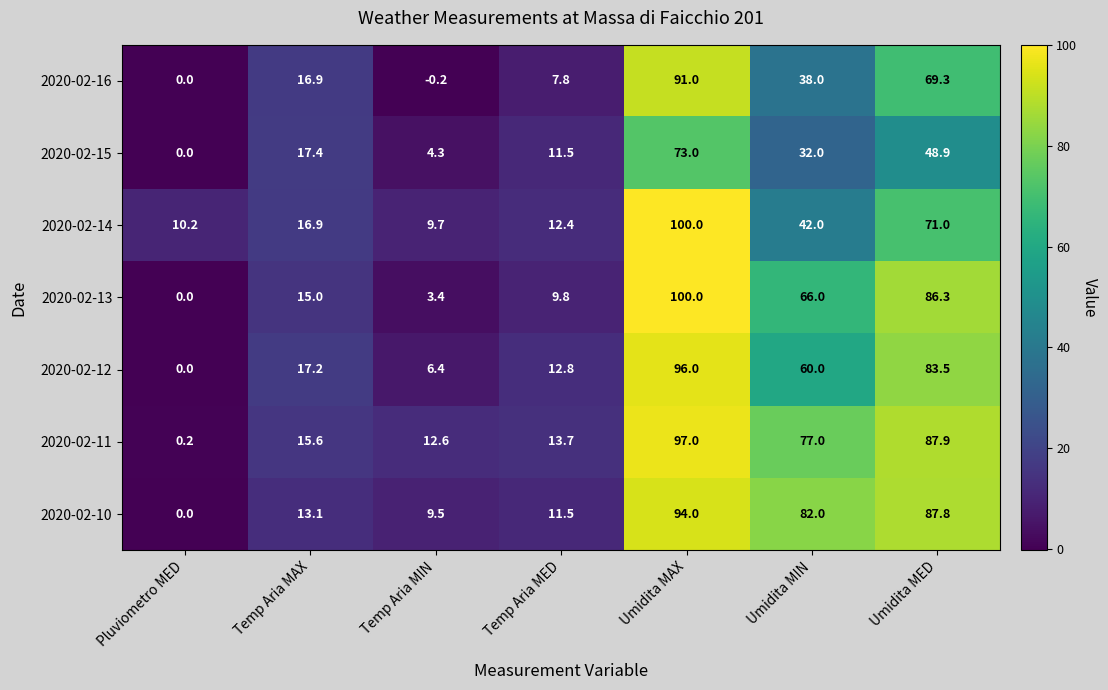

What is the maximum value shown in the chart?

100.0